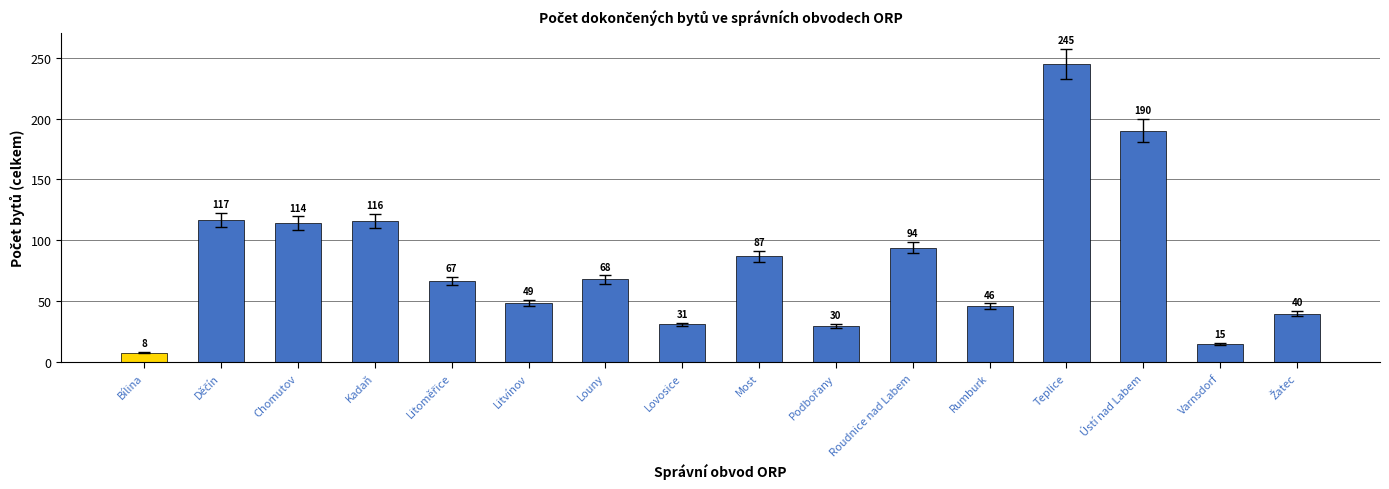

What position from the left is Rumburk?

12